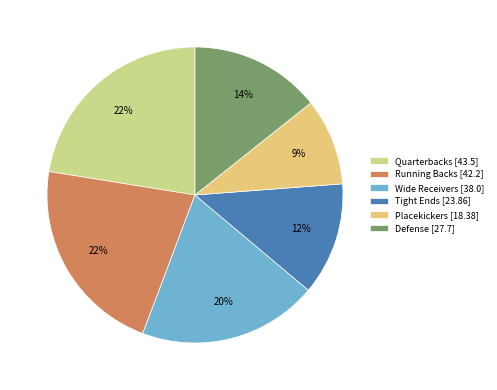

To the nearest percent, what is the average slice percentage?

17%